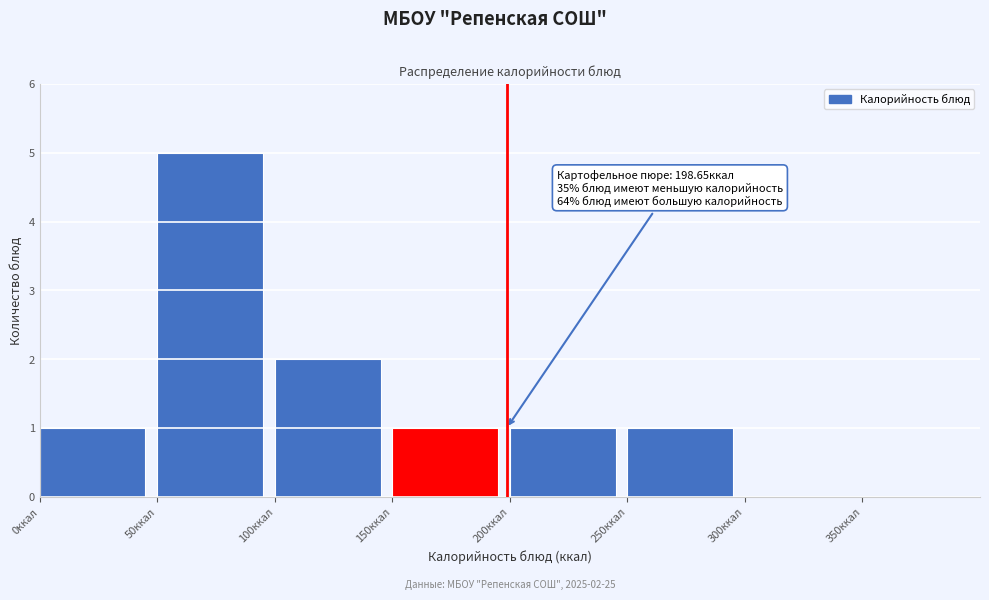

Over which range of the x-axis is the bar tallest?

50 to 100